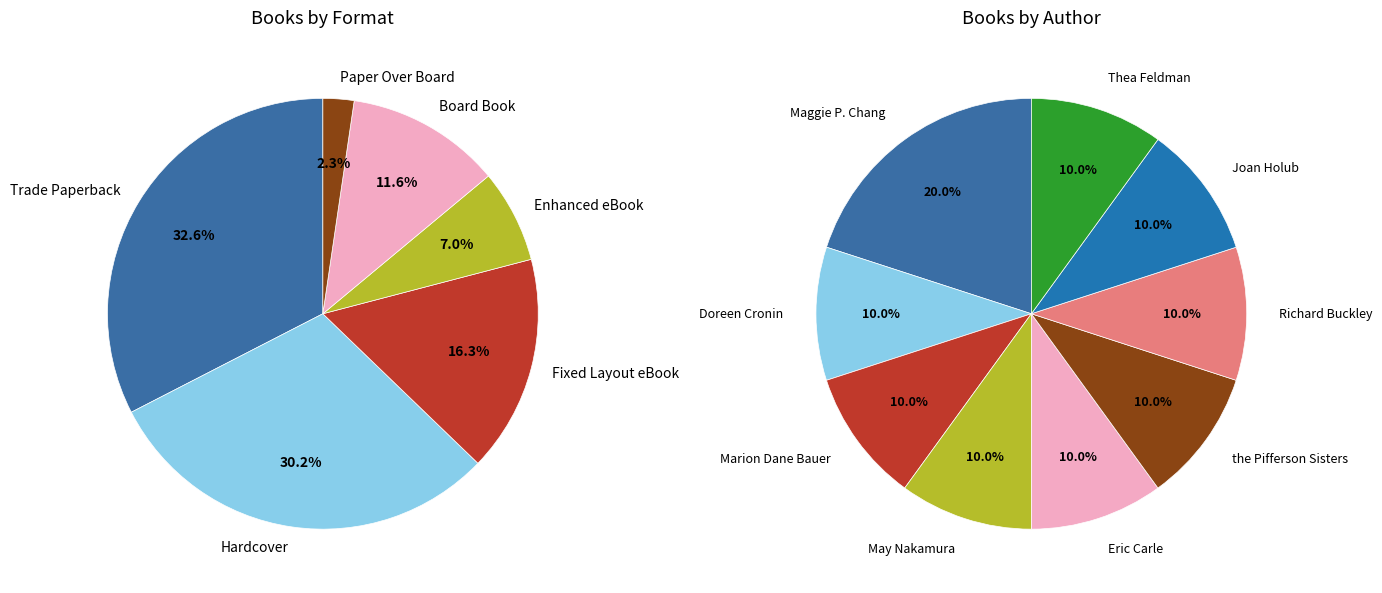

Which has a higher value, Maggie P. Chang or Marion Dane Bauer?

Maggie P. Chang